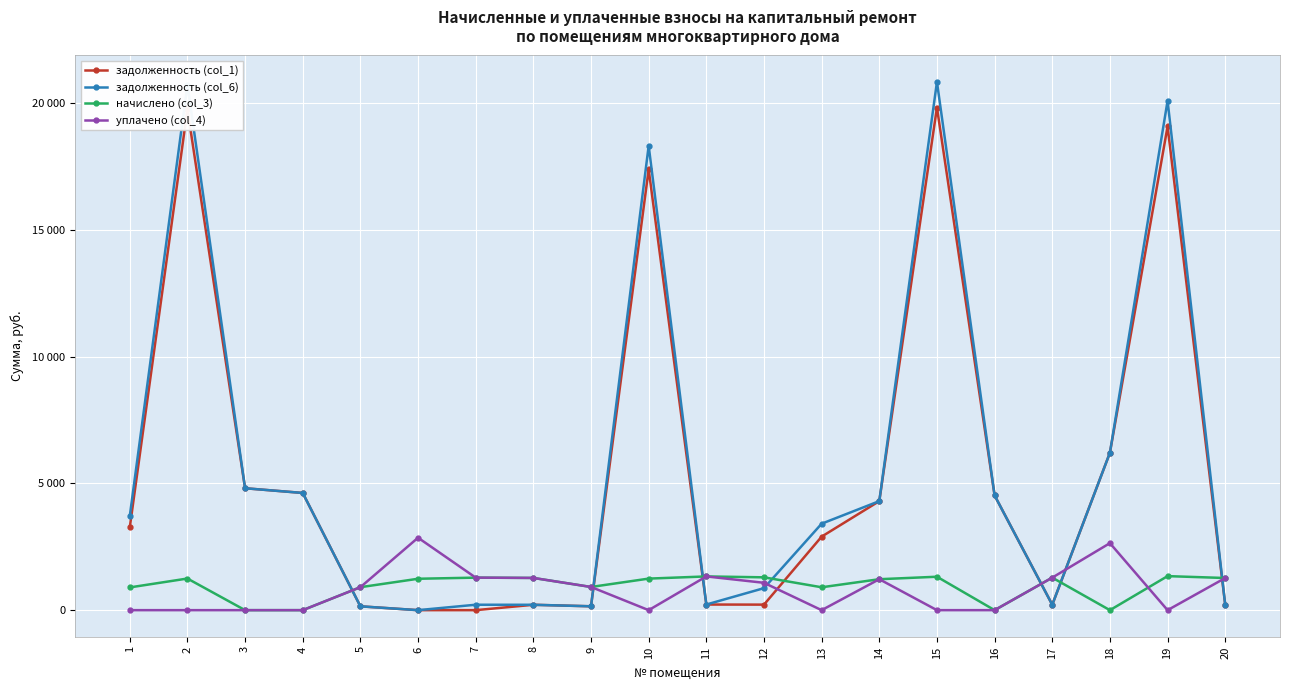

What are all the series names shown in the legend?

задолженность (col_1), задолженность (col_6), начислено (col_3), уплачено (col_4)